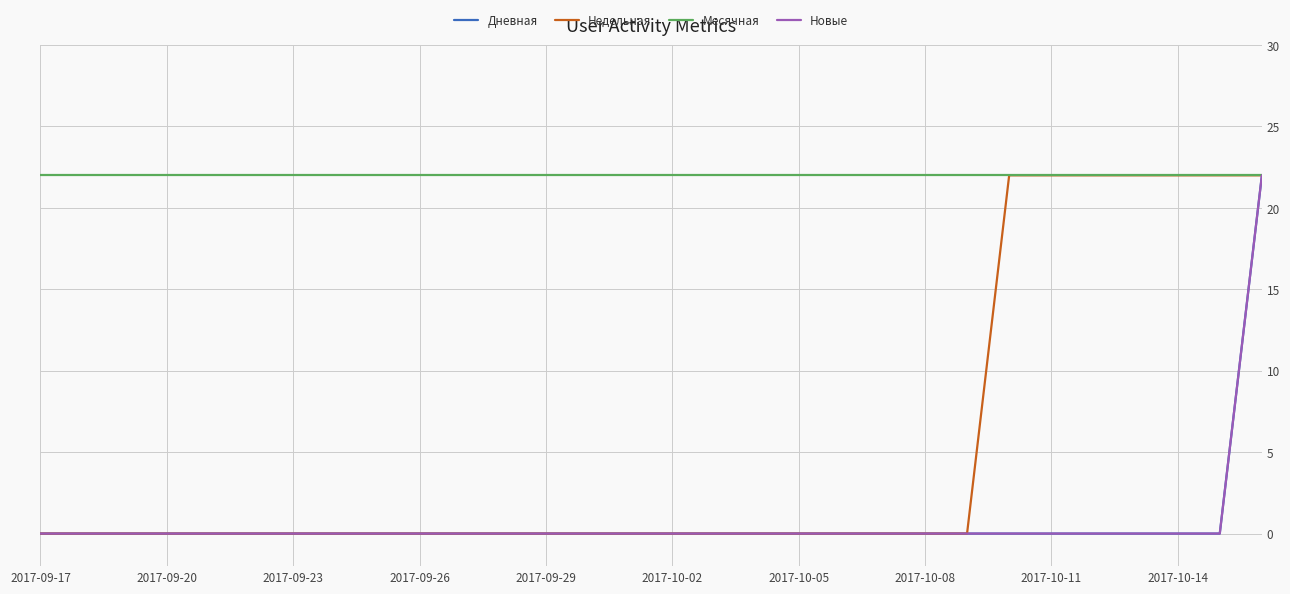

Is this an area chart (filled region under the line)?

No